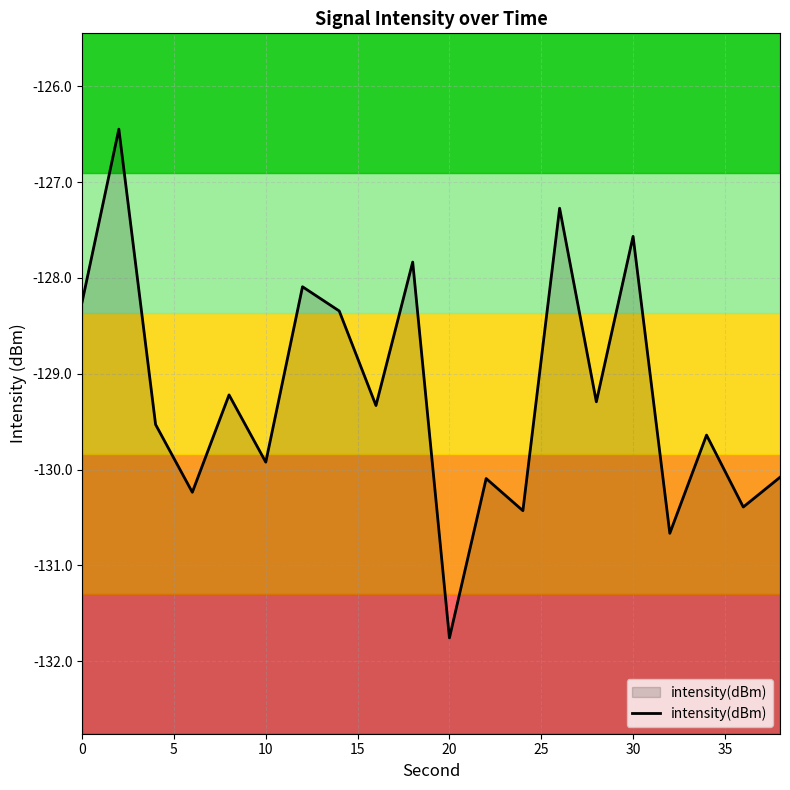

Which category has the lowest value across all series?

20